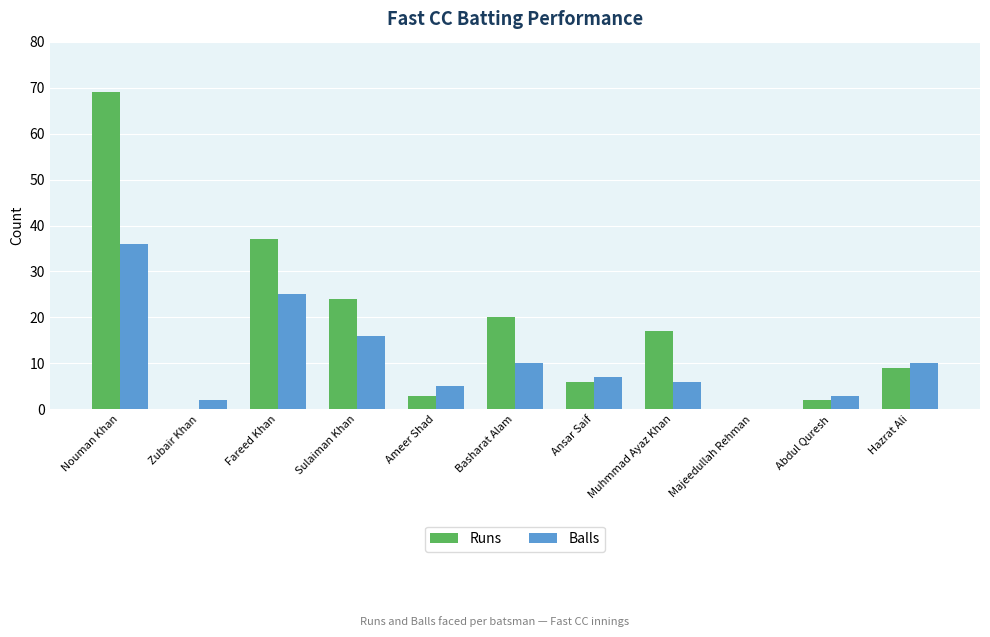

How many categories are shown in the chart?

11